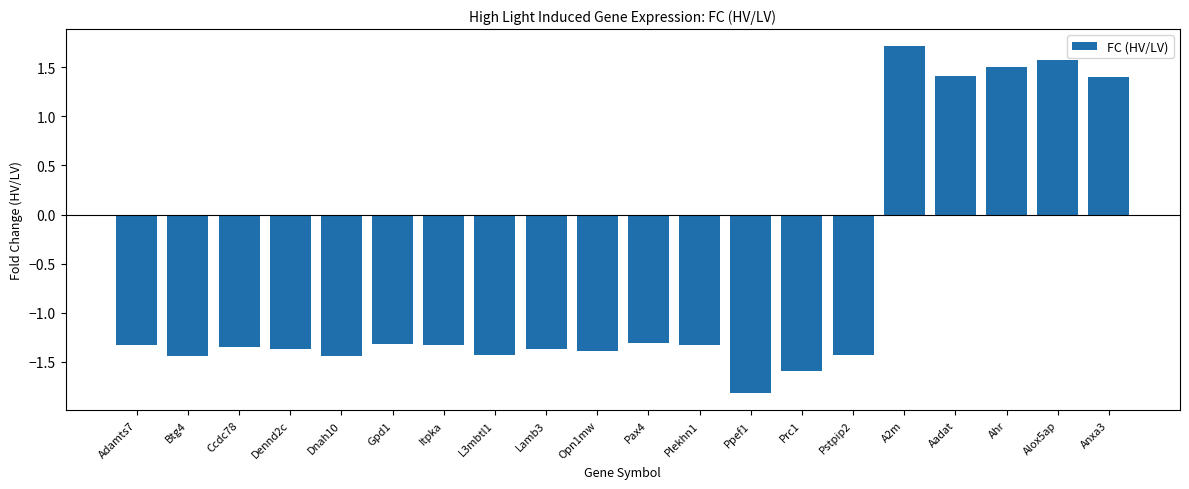

At which label does the data first exceed -1?

A2m